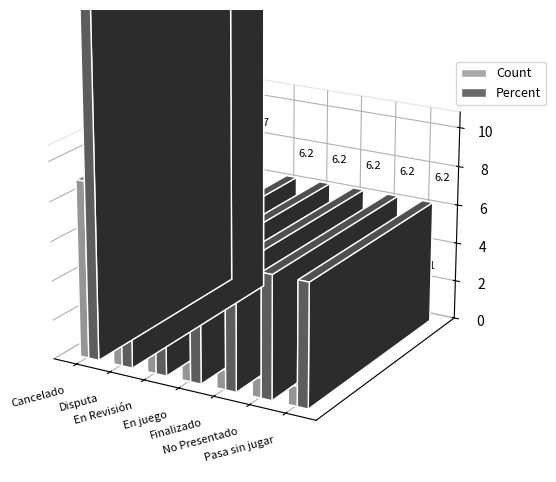

The value of Count at Postpuesto is 0.2. True or false?

False